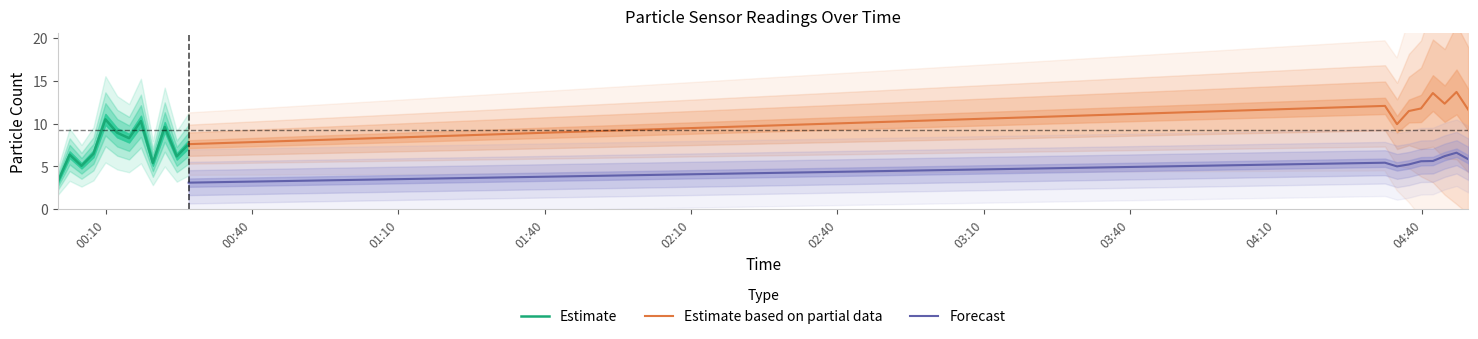

What is the lowest value of the Estimate based on partial data series?

7.6